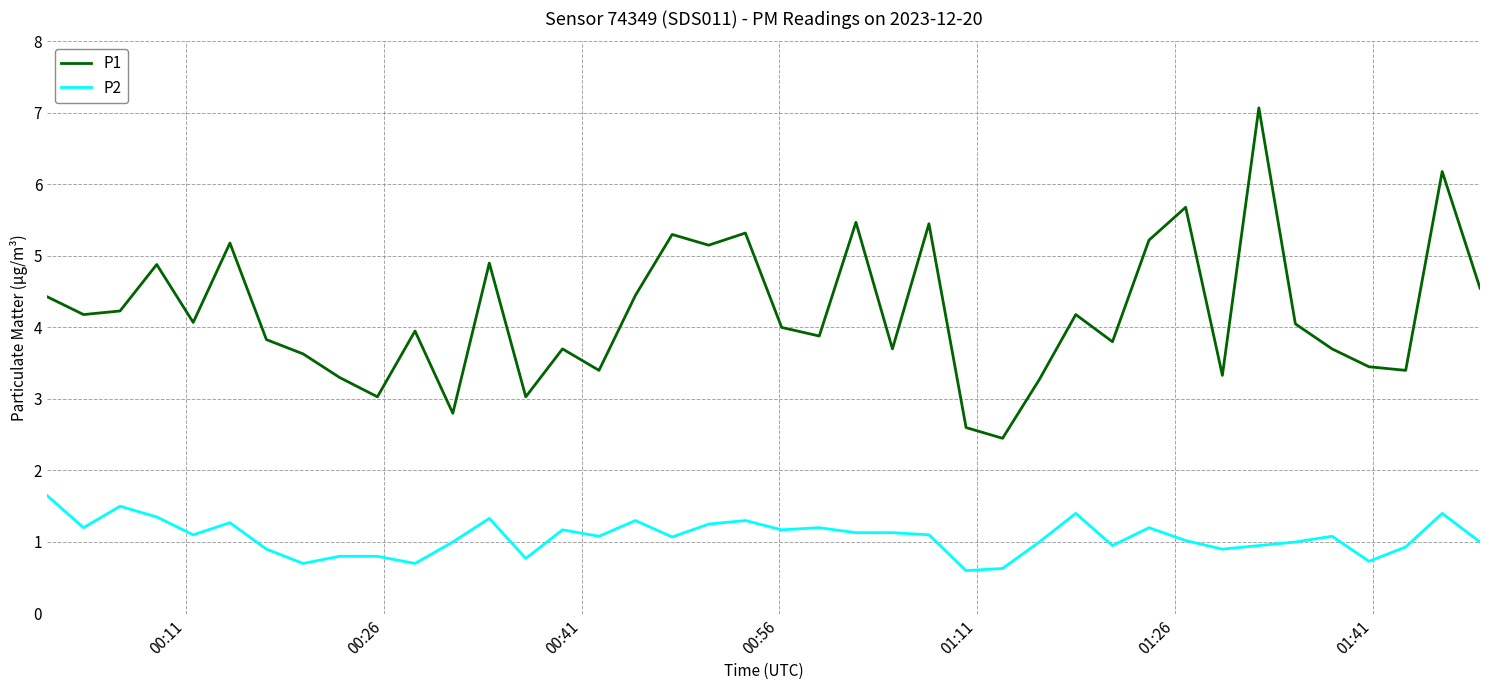

Rank the series by their average value, from lowest to highest.

P2, P1